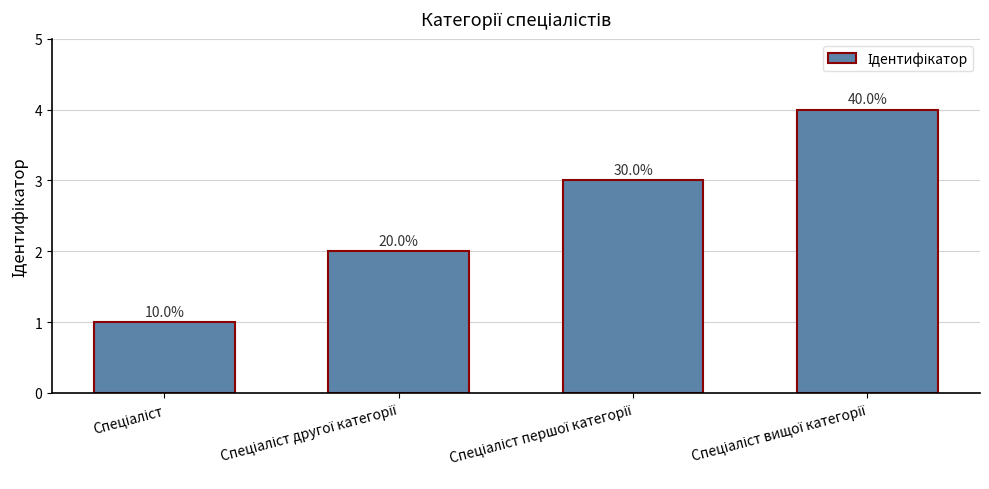

Read the value at Спеціаліст першої категорії.

3